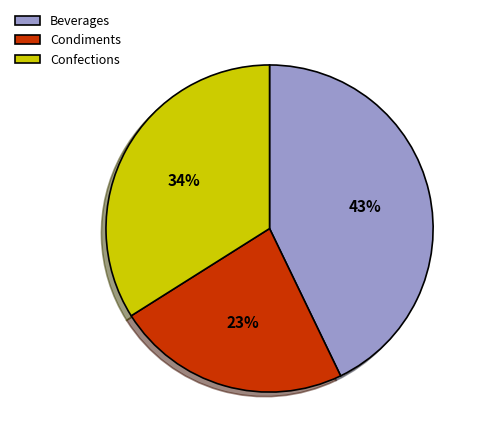

To the nearest percent, what portion does Beverages represent?

43%